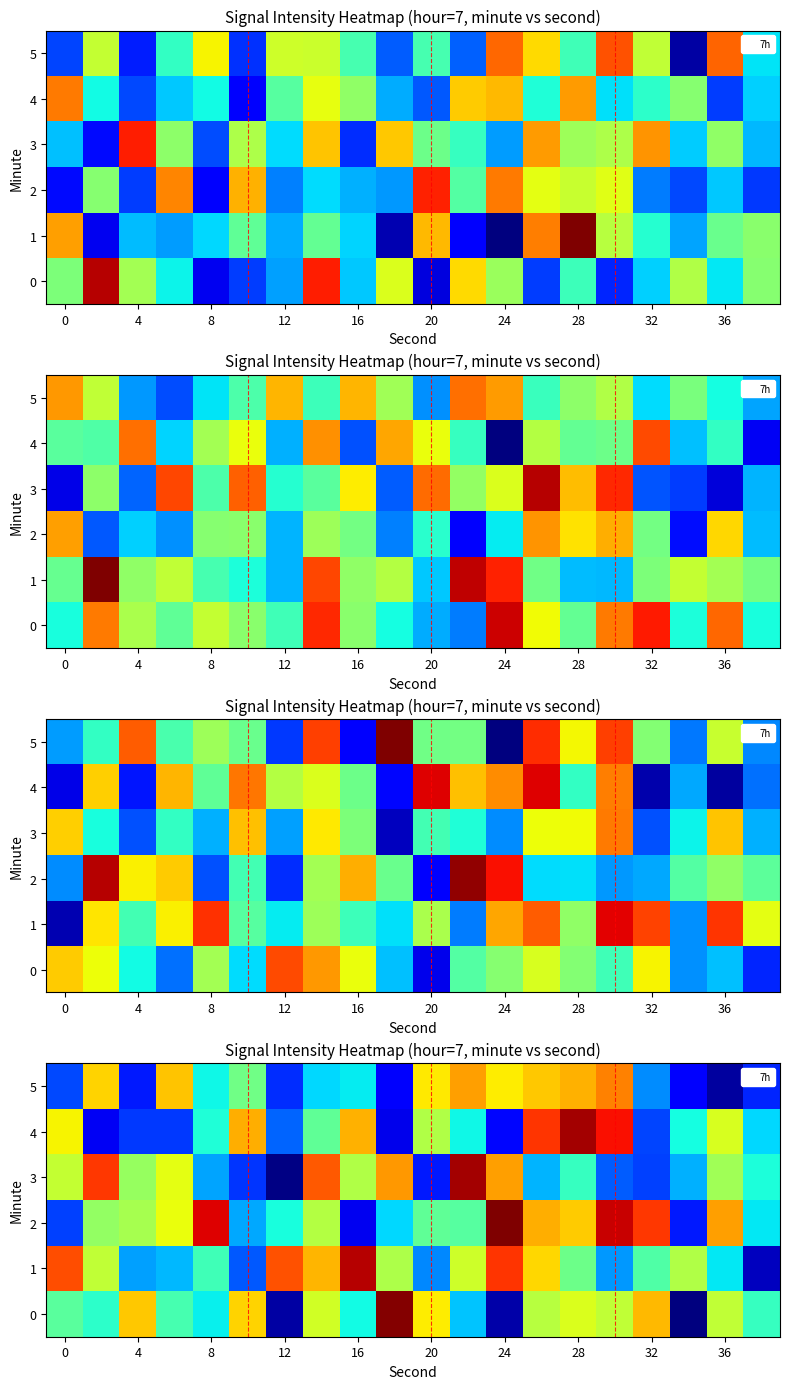

What is the difference between the 0 values at 36 and 32?

1.8